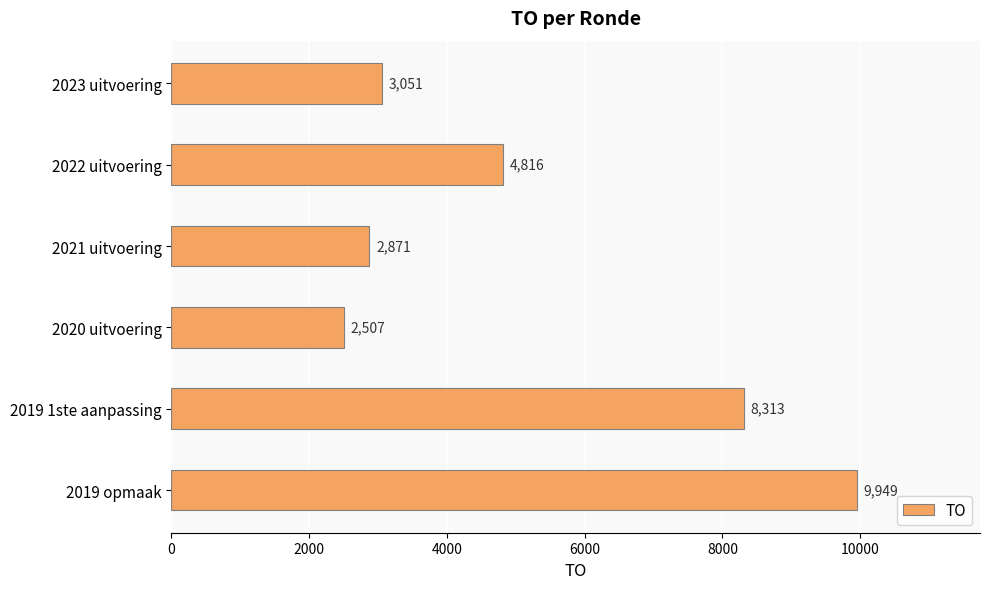

What is the difference between the maximum and second lowest values?

7078